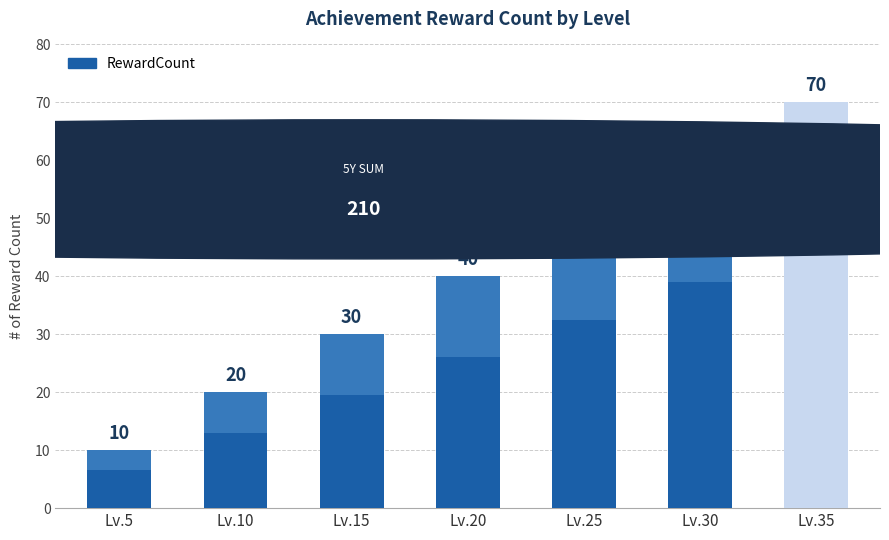

How many data points does each series have?

7